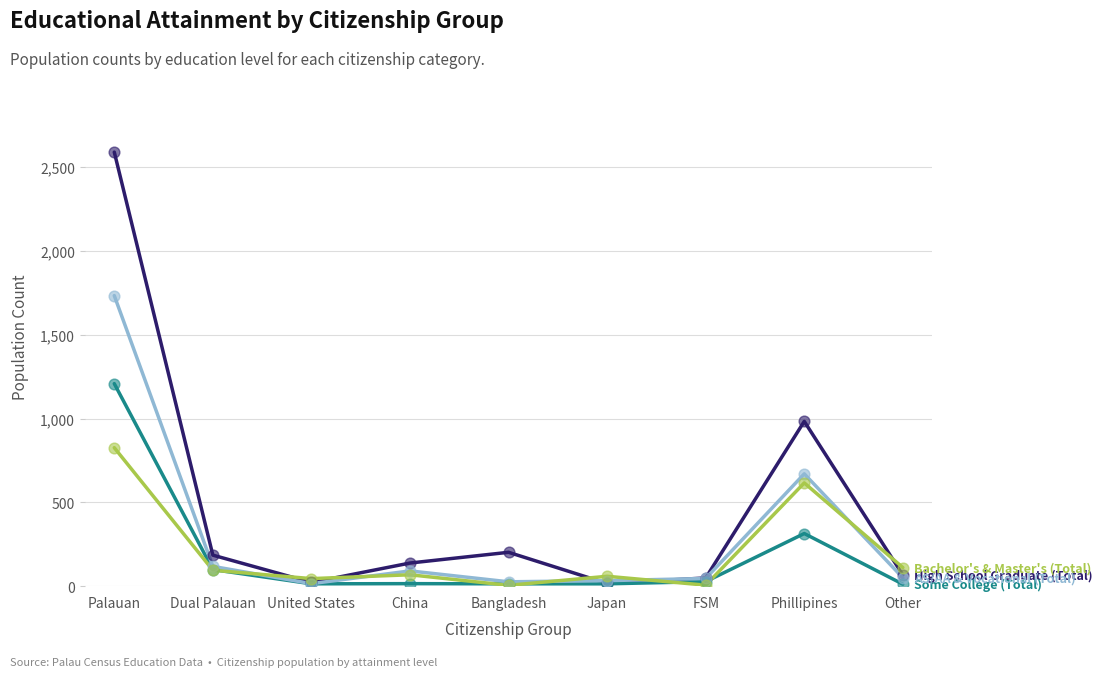

At which category is the sum across all series the highest?

Palauan